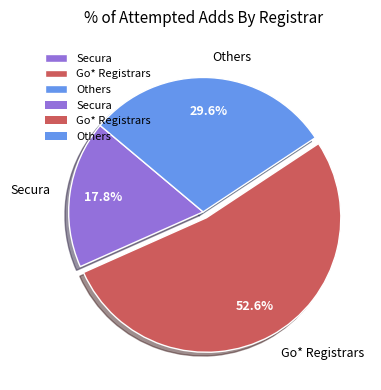

Is there a majority slice in this chart?

Yes